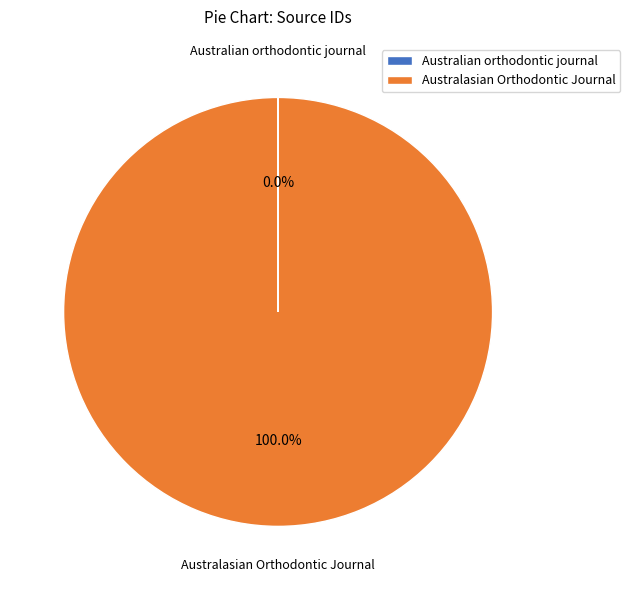

Does any single category account for the majority?

Yes